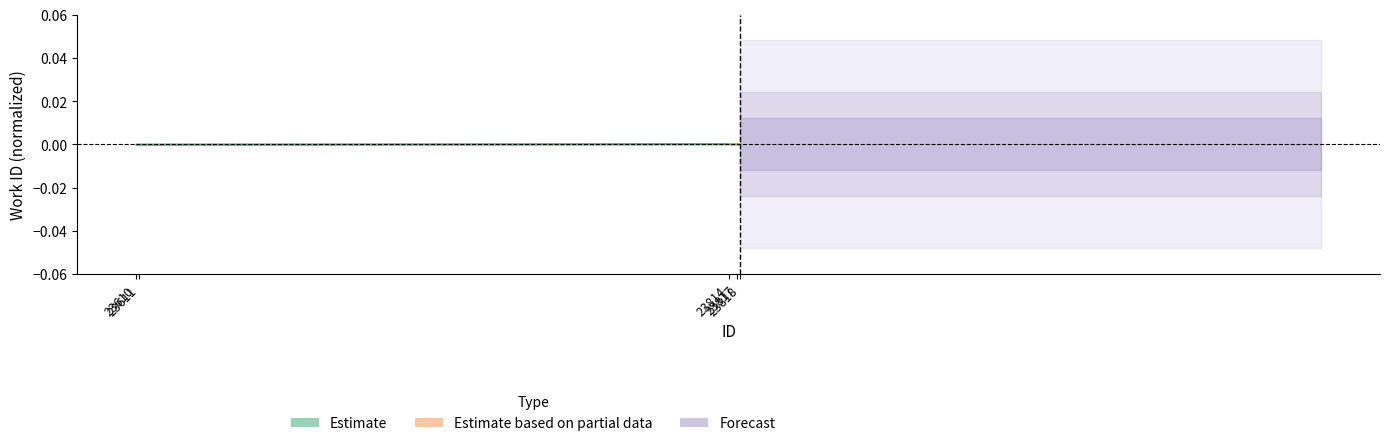

List the labels in order of value, largest first.

23814, 23817, 23818, 23610, 23611